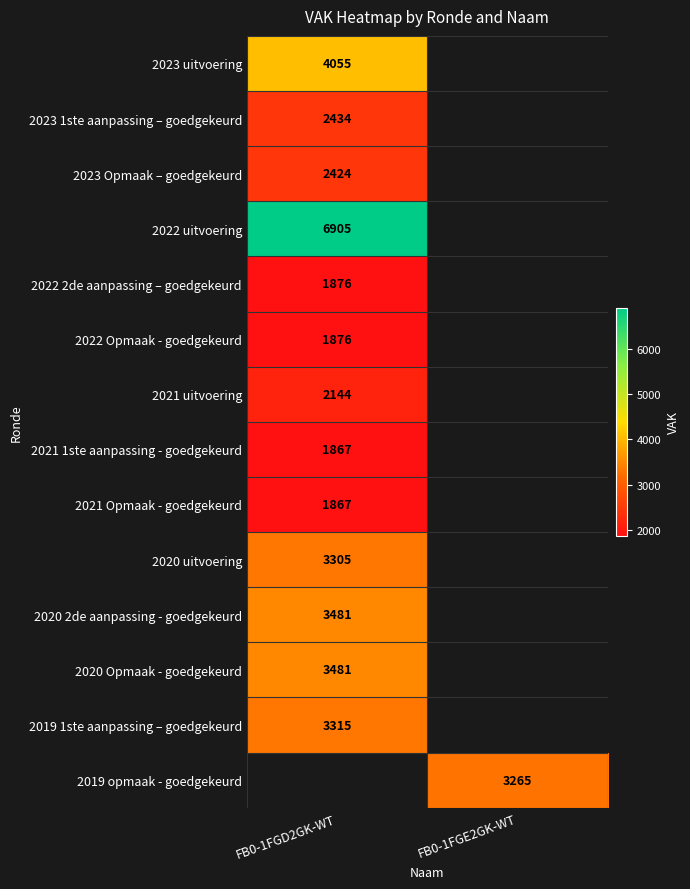

The value of 2019 opmaak - goedgekeurd at FB0-1FGE2GK-WT is 952. True or false?

False